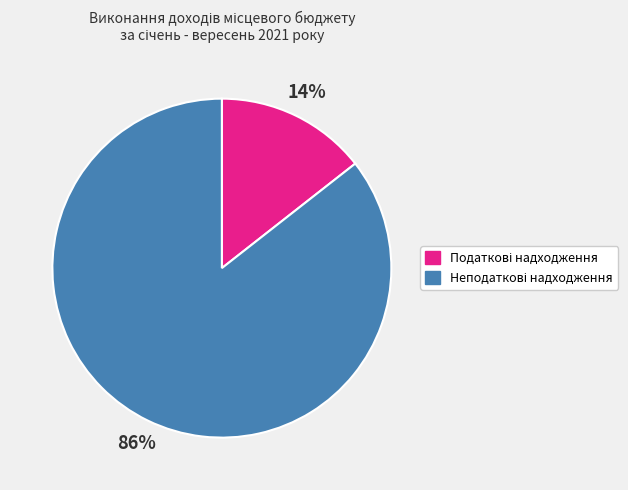

How many segments does this pie chart have?

2